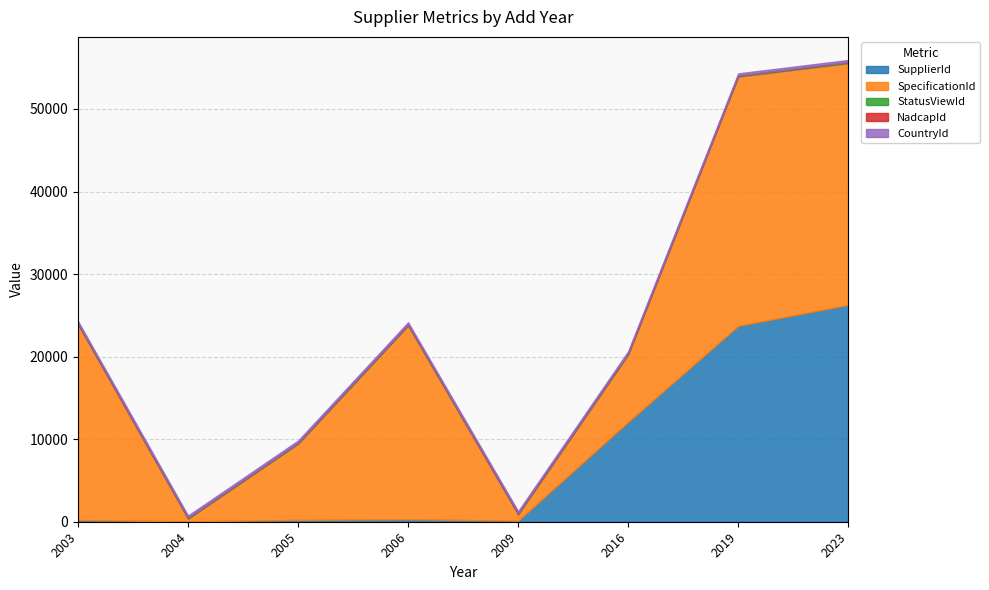

The value of SpecificationId at 2005 is 5447. True or false?

False